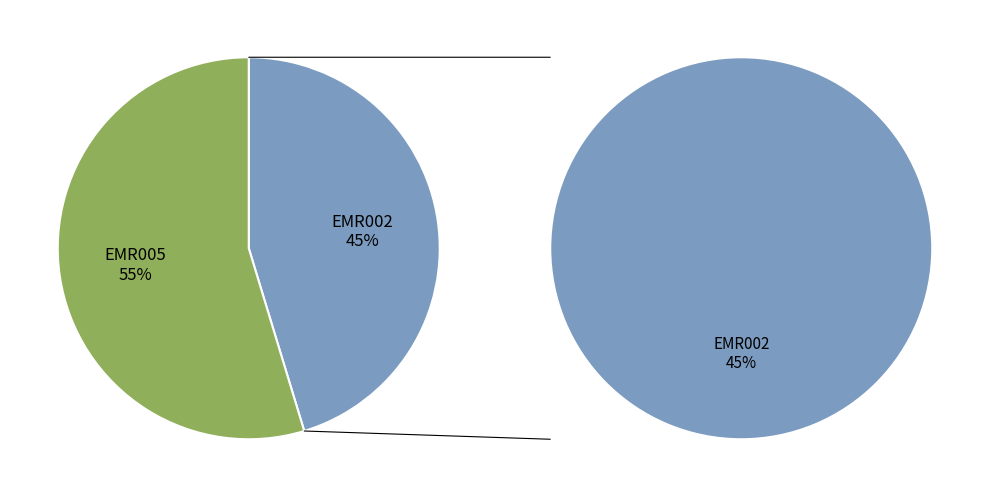

Which category has the smallest portion of the pie?

EMR002